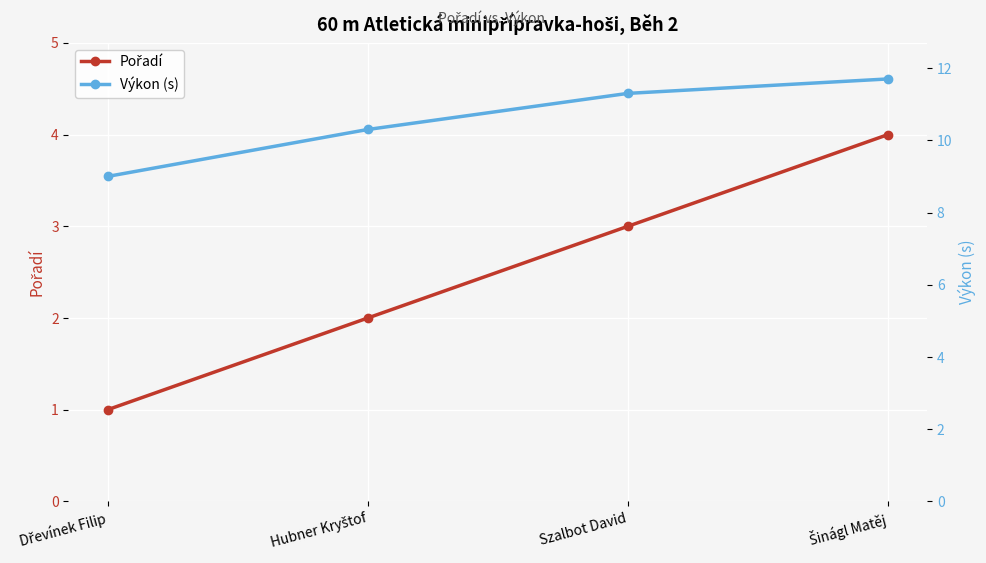

What is the maximum value shown in the chart?

11.7